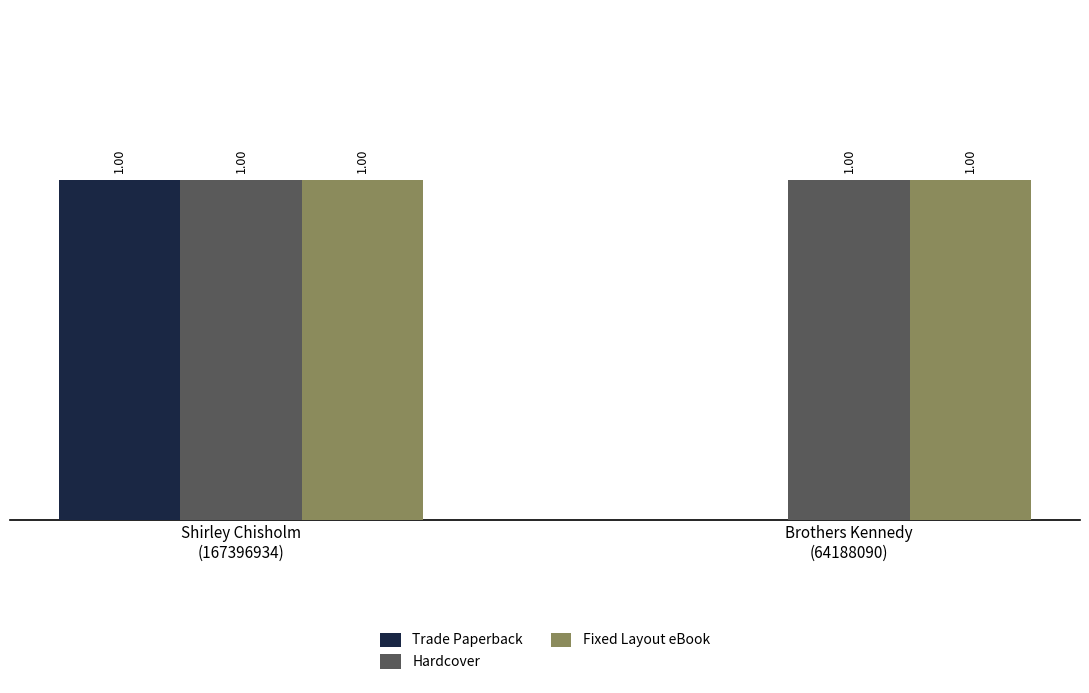

List the labels in order of Hardcover value, smallest first.

Shirley Chisholm
(167396934), Brothers Kennedy
(64188090)